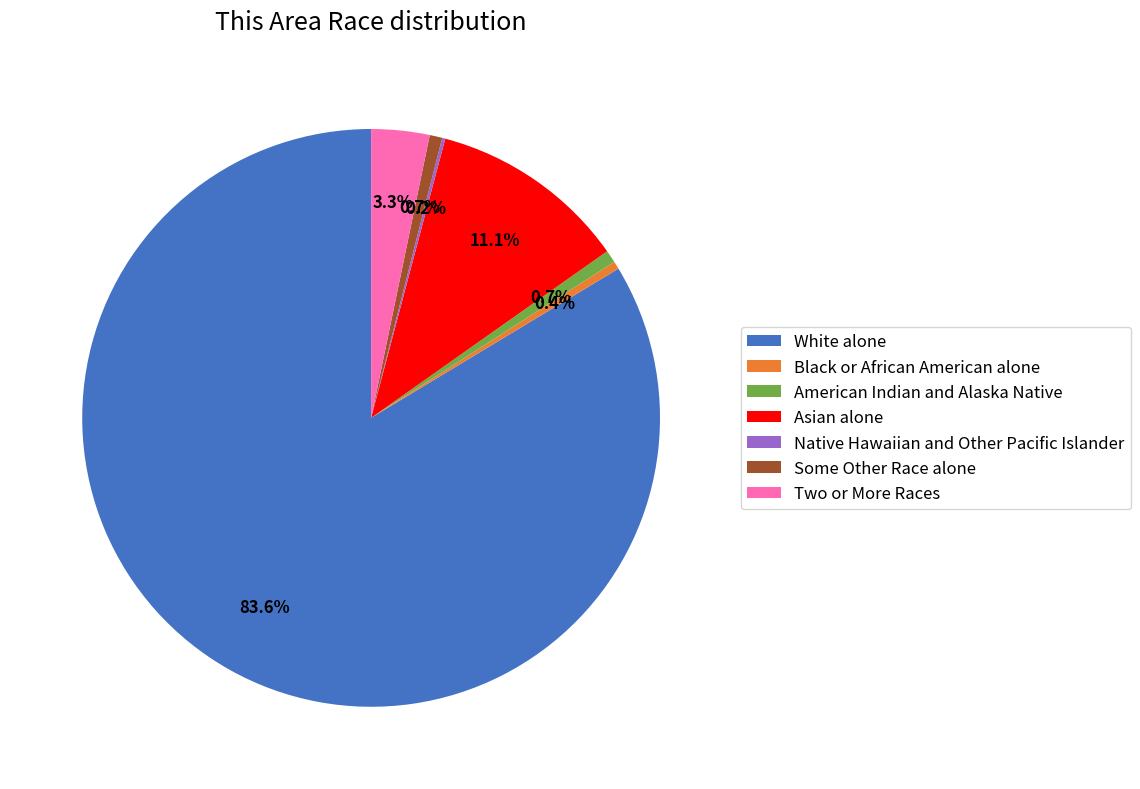

Does any single category account for the majority?

Yes